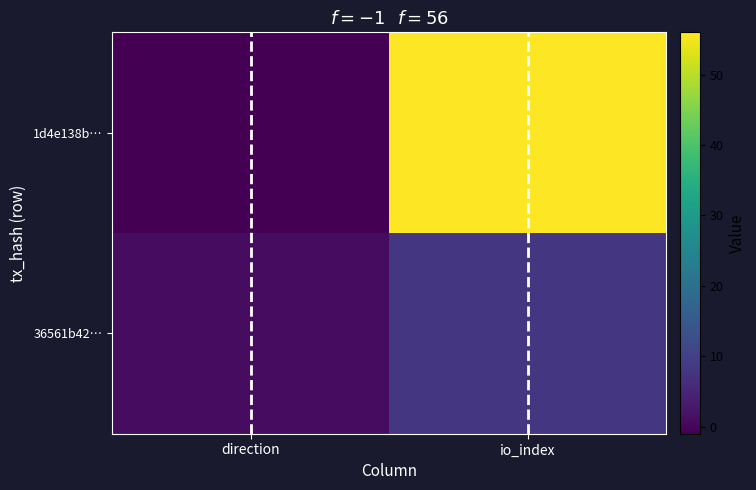

Which series has the widest spread of values?

1d4e138b…